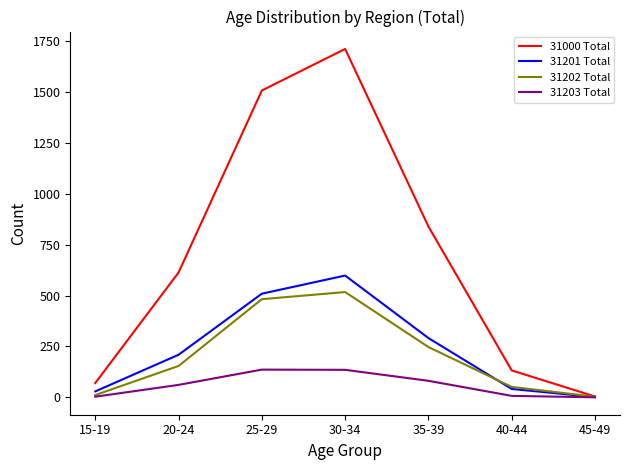

What position from the right is 15-19?

7